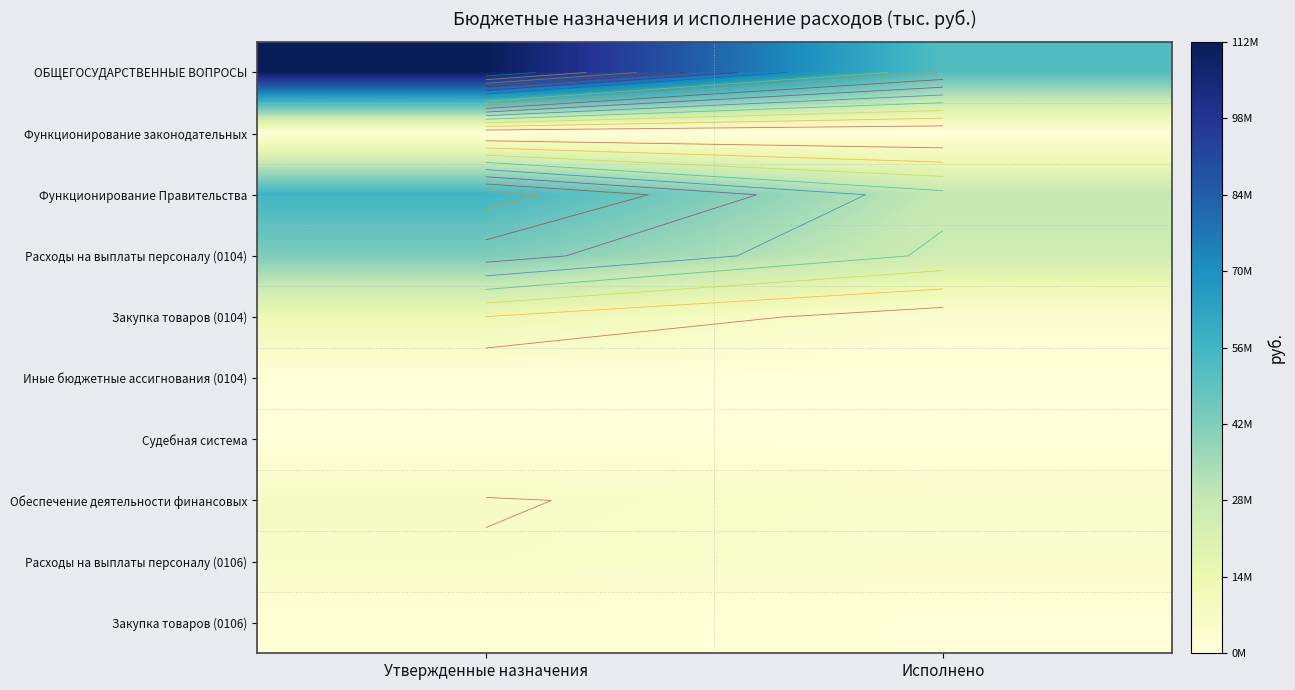

At which label is Функционирование Правительства closest to 41945004?

Исполнено